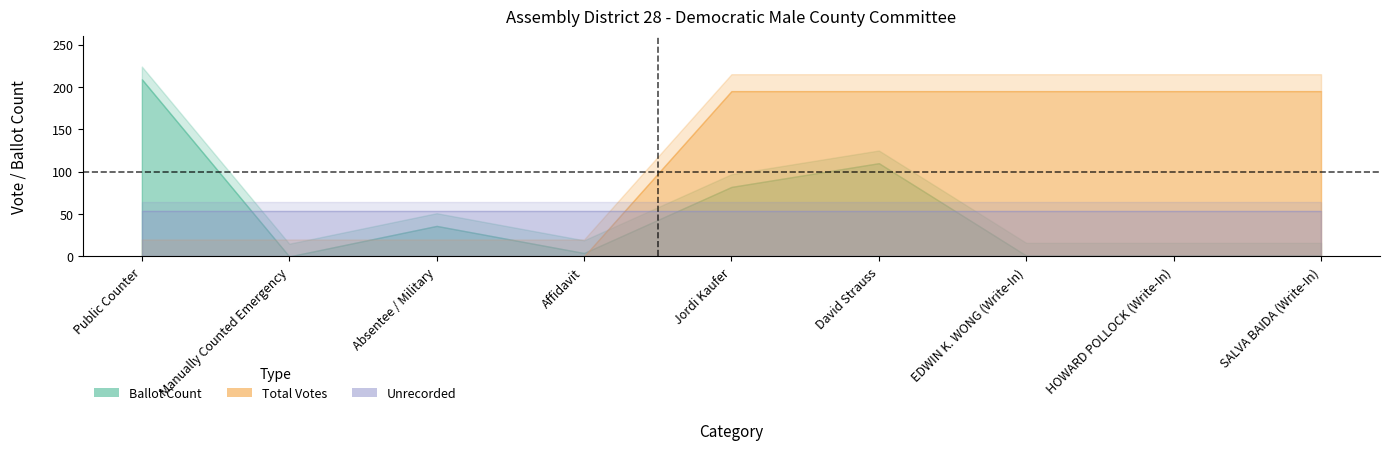

What is the average value of the Unrecorded series?

54